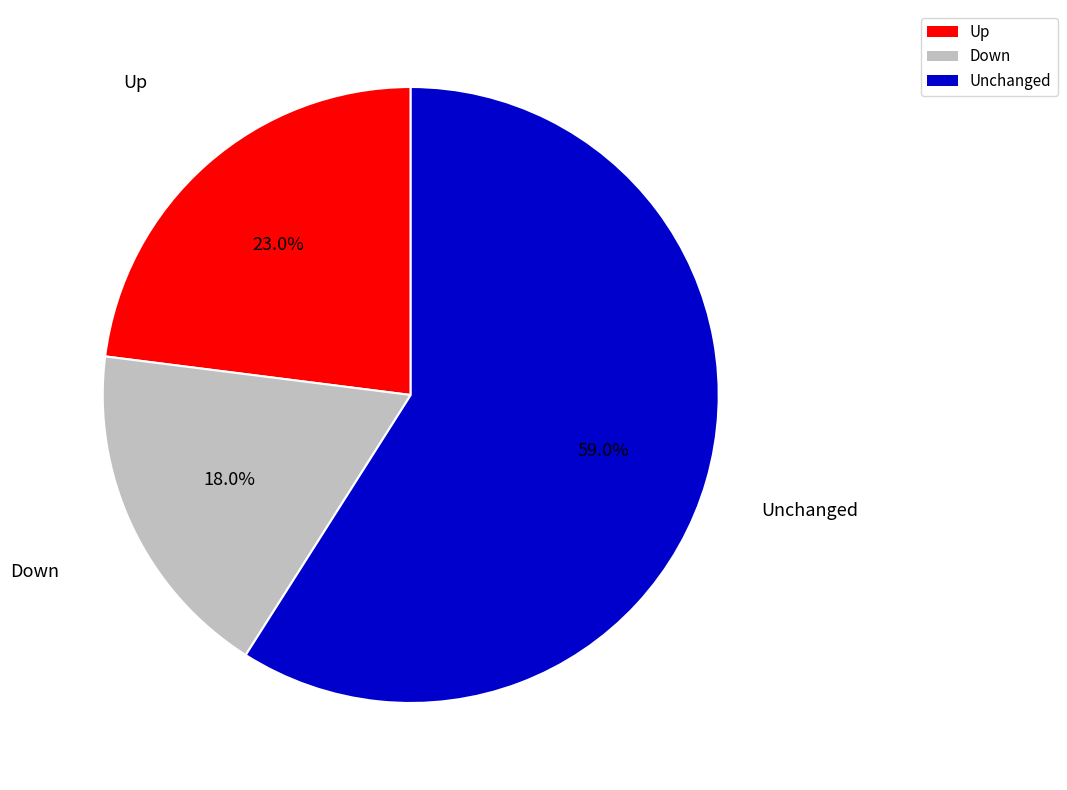

Is there a majority slice in this chart?

Yes